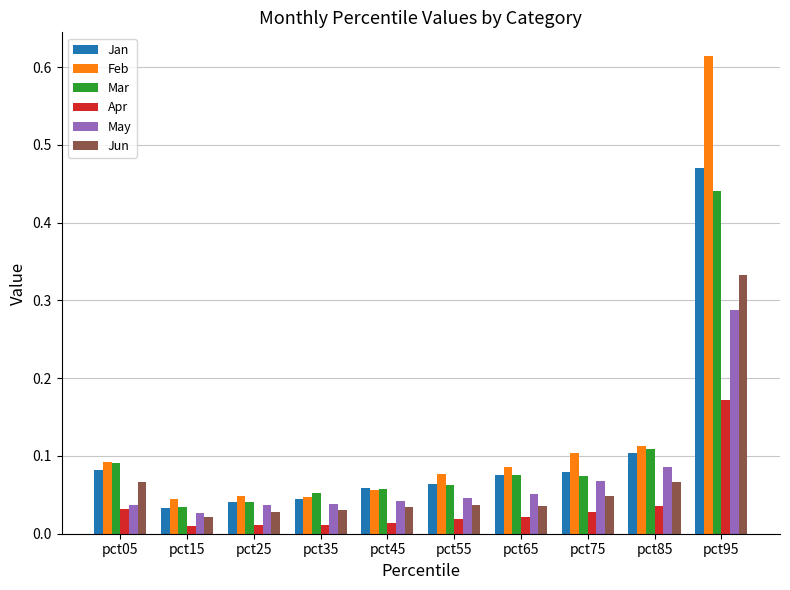

Is it true that May equals 0.0 at pct75?

False